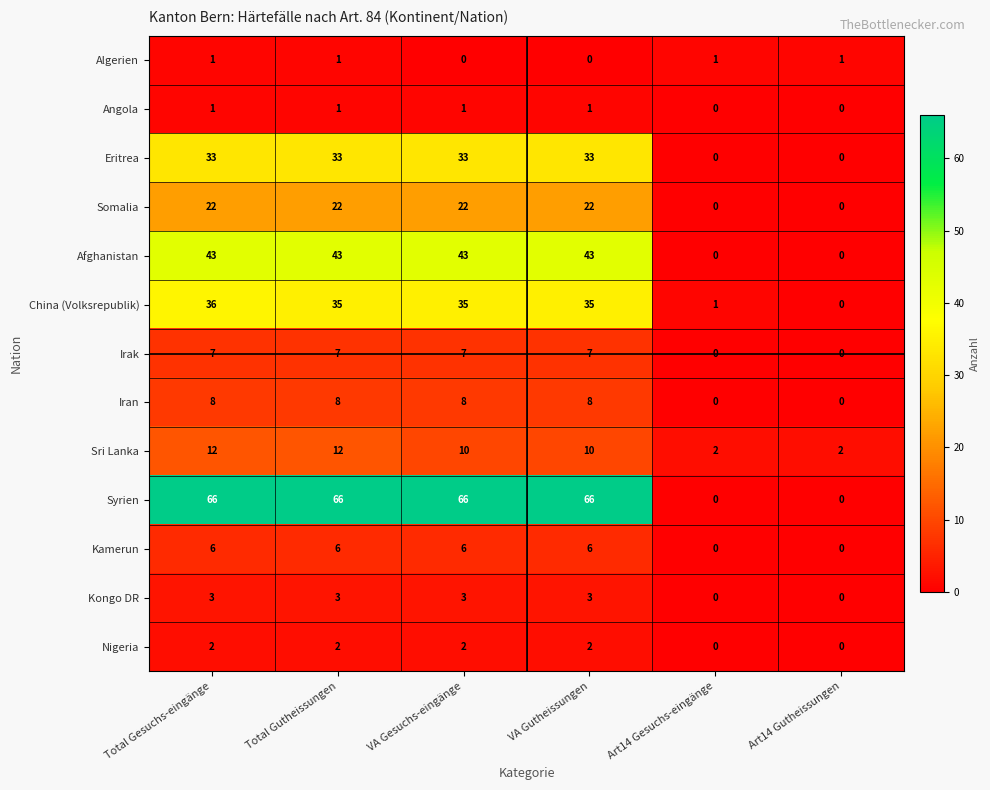

At how many categories does at least one series exceed 45?

4